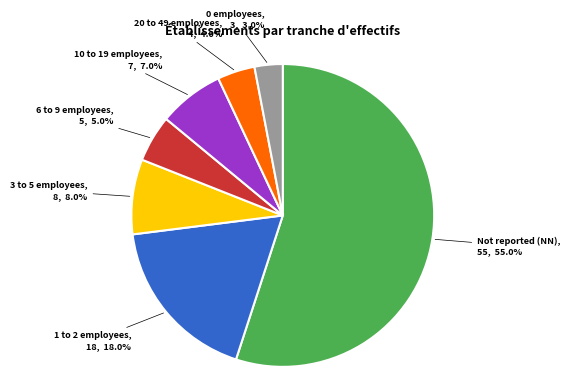

Is there any slice that represents more than half of the pie?

Yes